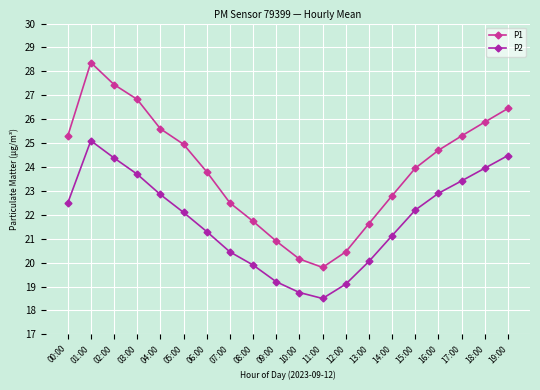

True or false: P2 and P1 intersect in this chart.

False